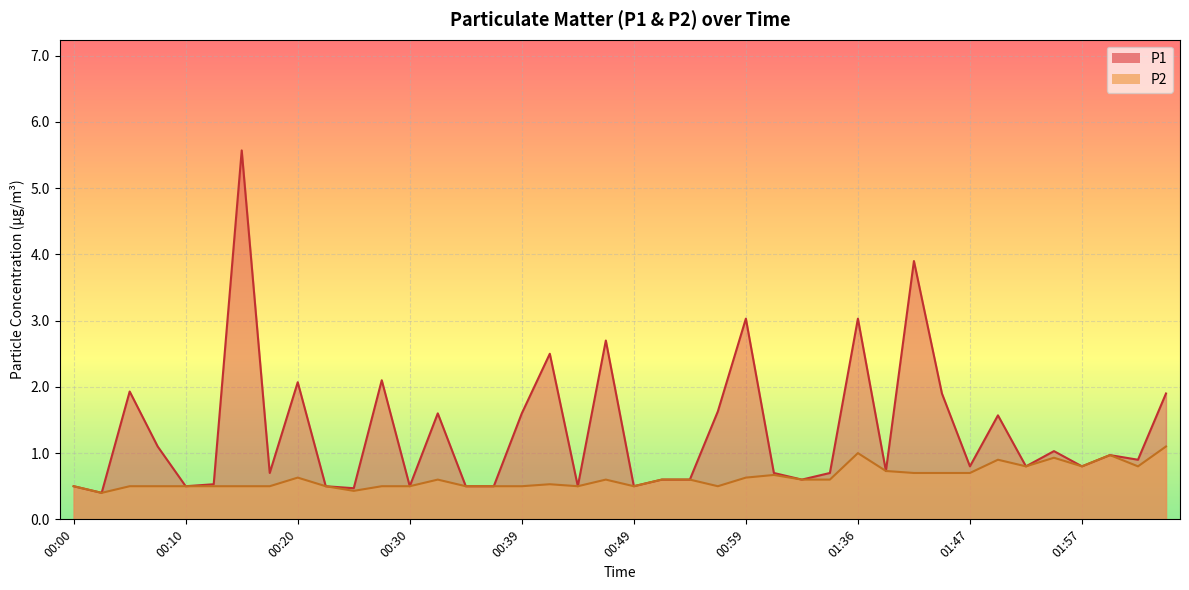

List the series in order of their overall mean, lowest first.

P2, P1